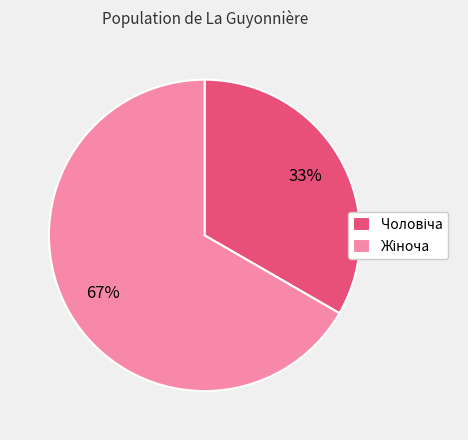

To the nearest percent, what is the average slice percentage?

50%